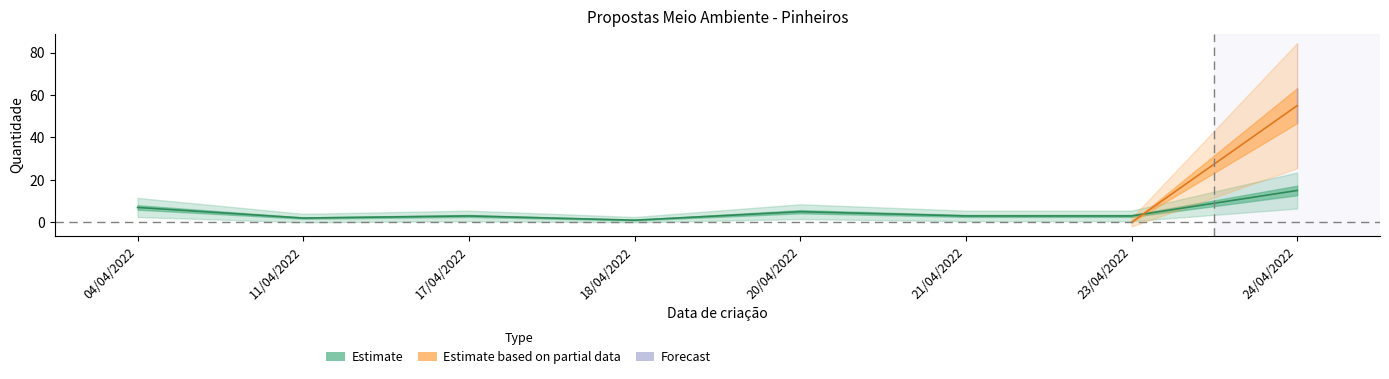

List the labels in order of value, smallest first.

18/04/2022, 11/04/2022, 17/04/2022, 21/04/2022, 23/04/2022, 20/04/2022, 04/04/2022, 24/04/2022